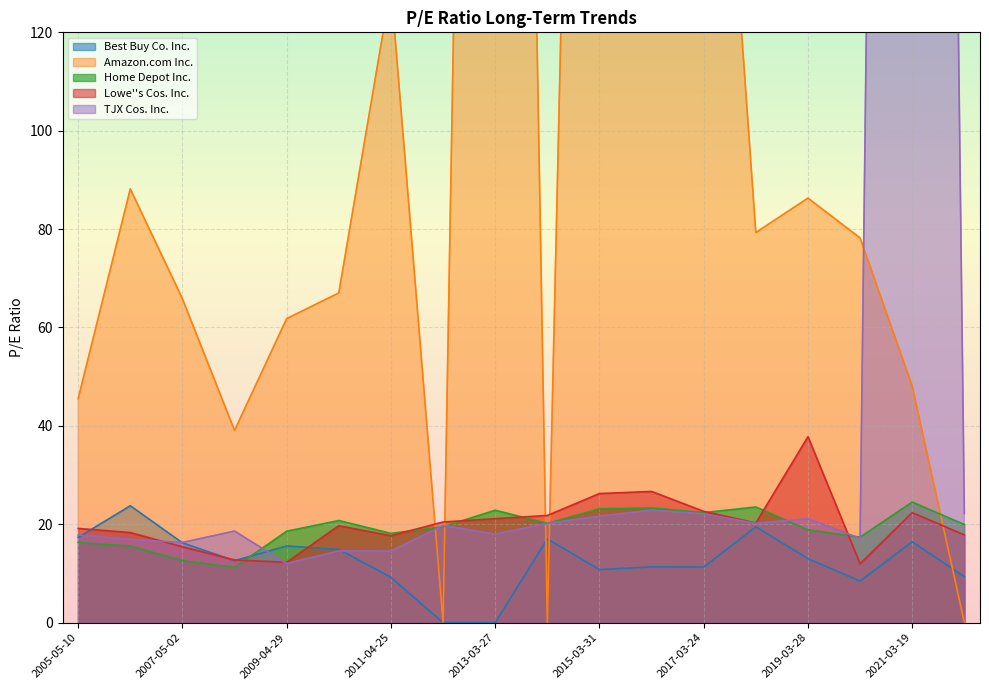

Which series has the largest range (max minus min)?

TJX Cos. Inc.